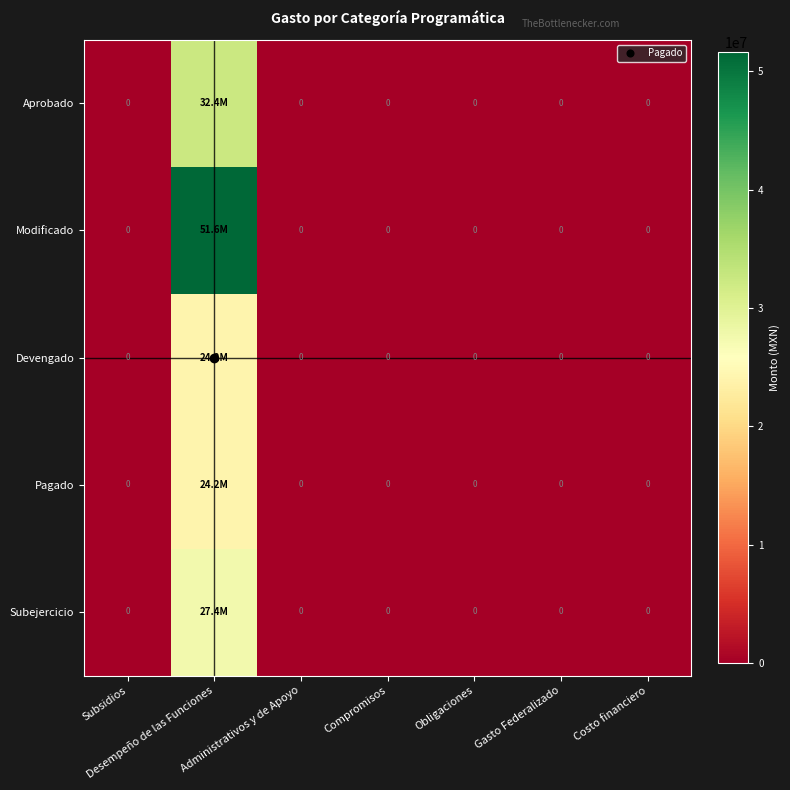

Which series has the largest total across all categories?

Modificado